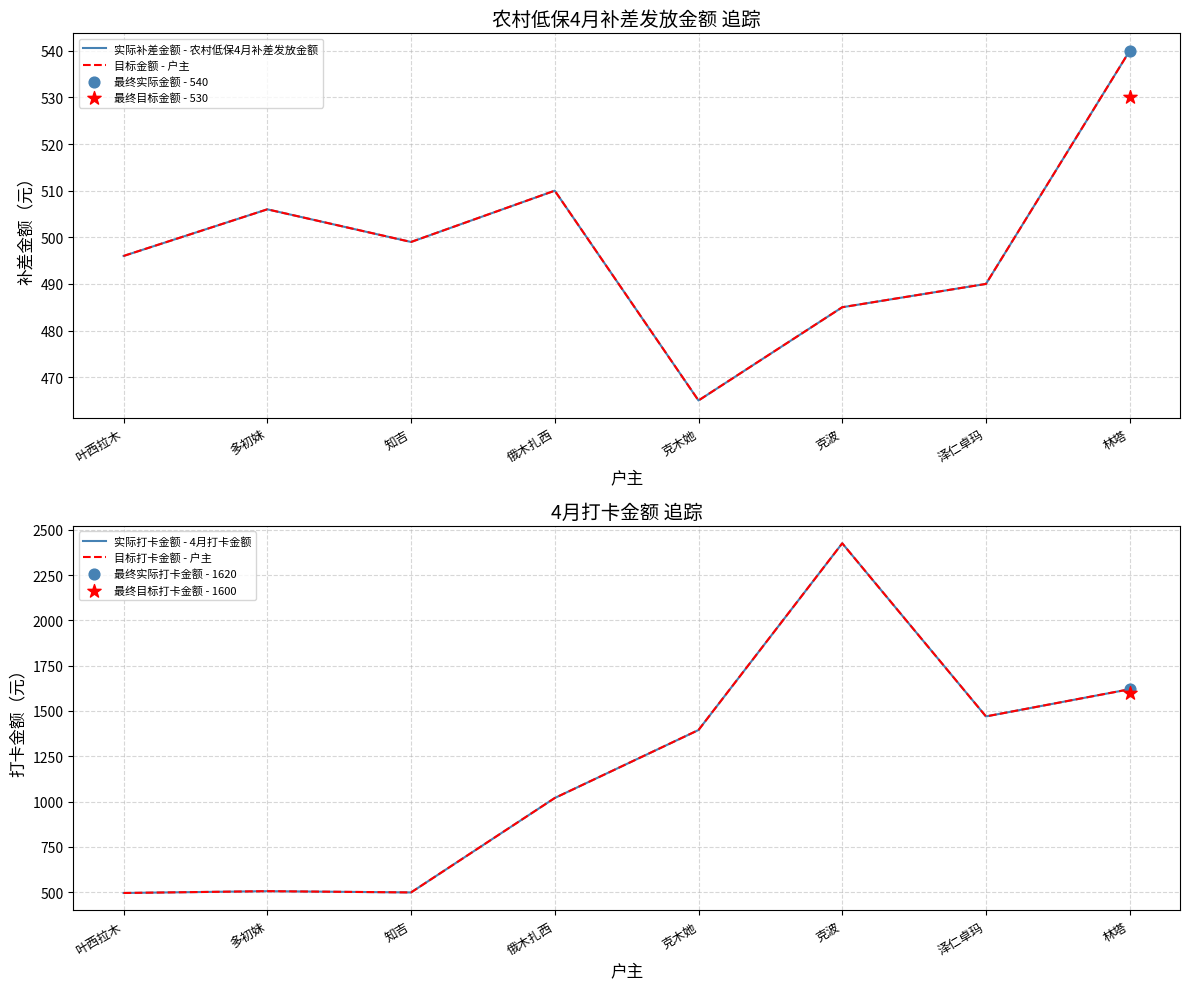

What are all the series names shown in the legend?

实际补差金额 - 农村低保4月补差发放金额, 目标金额 - 户主, 实际打卡金额 - 4月打卡金额, 目标打卡金额 - 户主